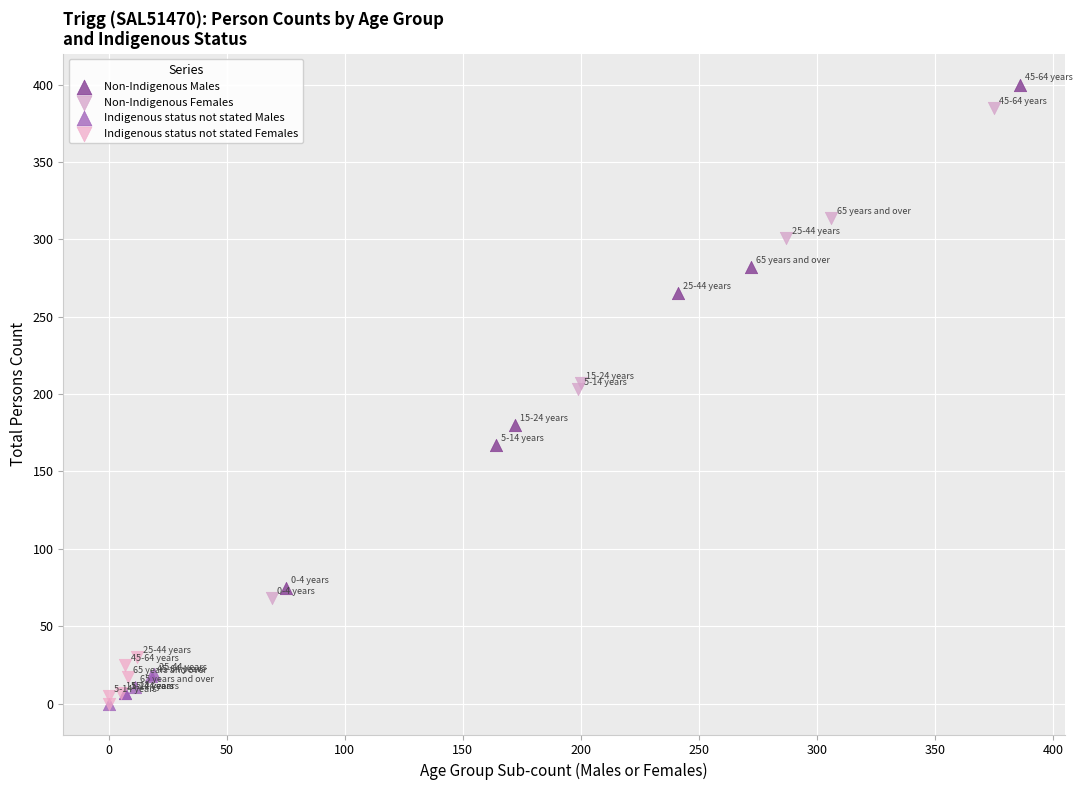

What are all the series names shown in the legend?

Non-Indigenous Males, Non-Indigenous Females, Indigenous status not stated Males, Indigenous status not stated Females